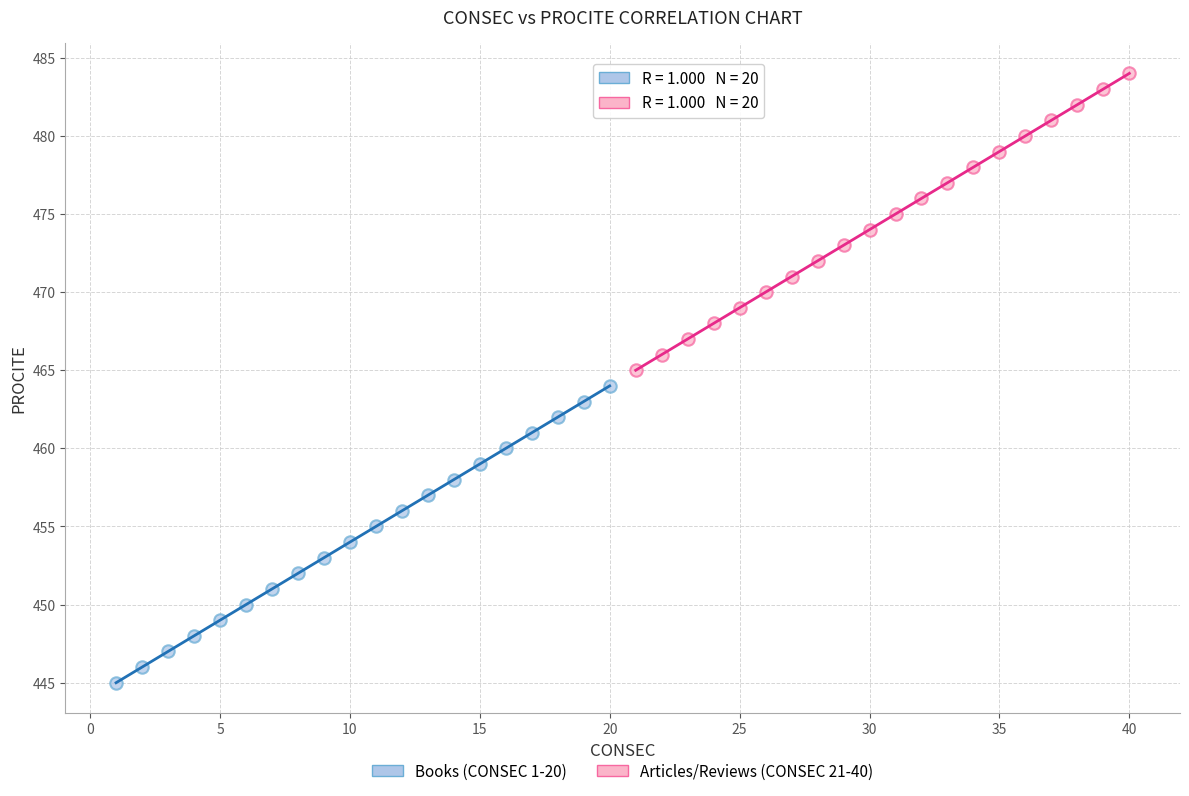

Which series reaches the minimum Y coordinate?

Books (CONSEC 1-20)